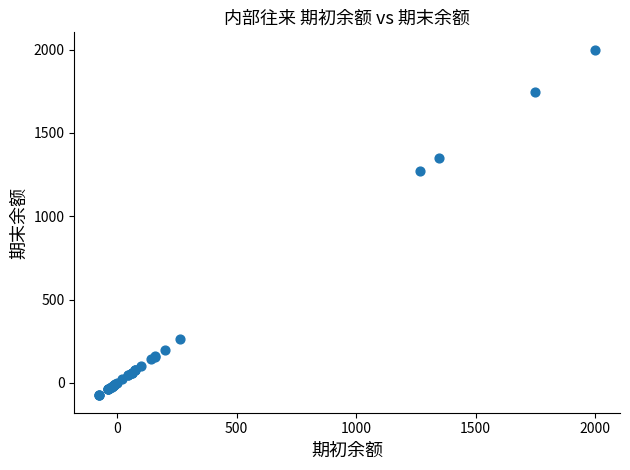

What Y value in the scatter plot is closest to 962?

1268.7